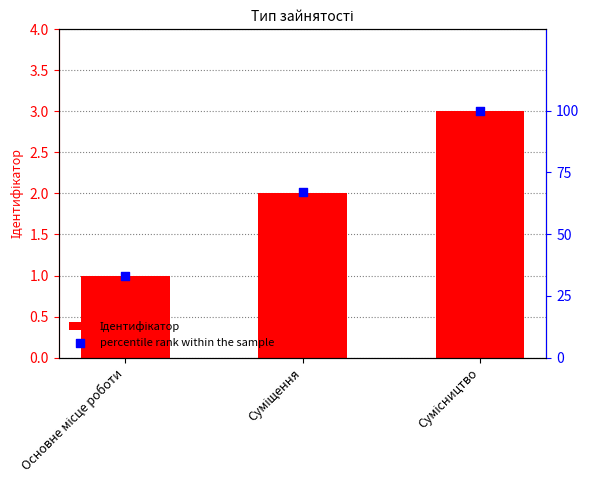

Which series reaches the minimum Y coordinate?

Ідентифікатор